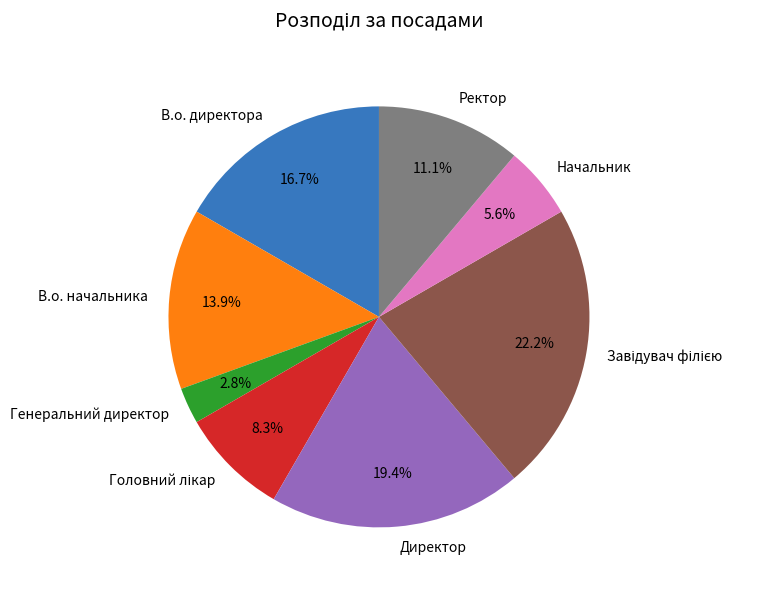

How many slices are in this pie chart?

8